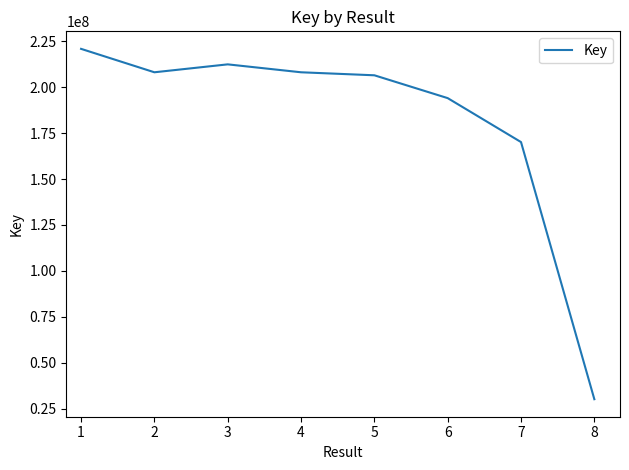

What is the sum of the values at 6 and 3?

406508846